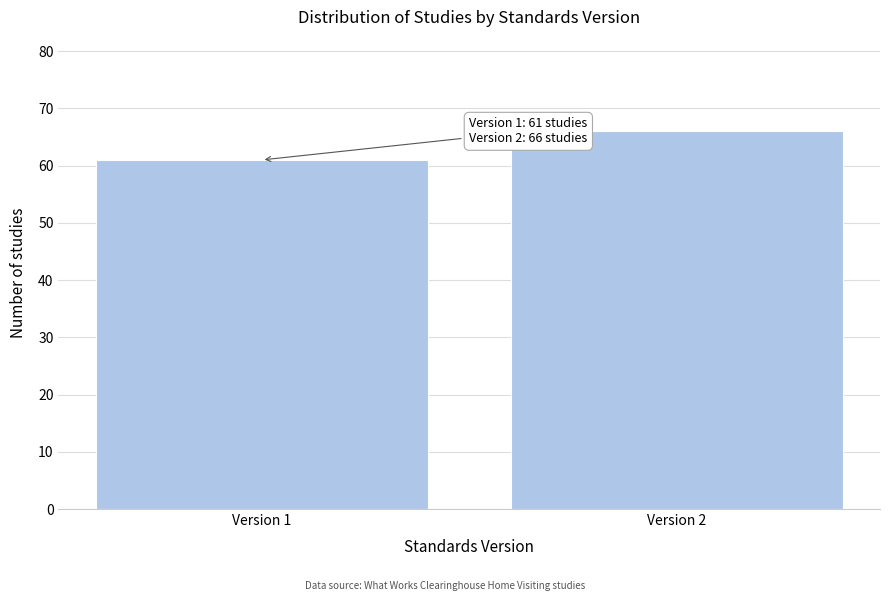

Reading right to left, transcribe all the data shown in this chart.

Version 2=66	Version 1=61